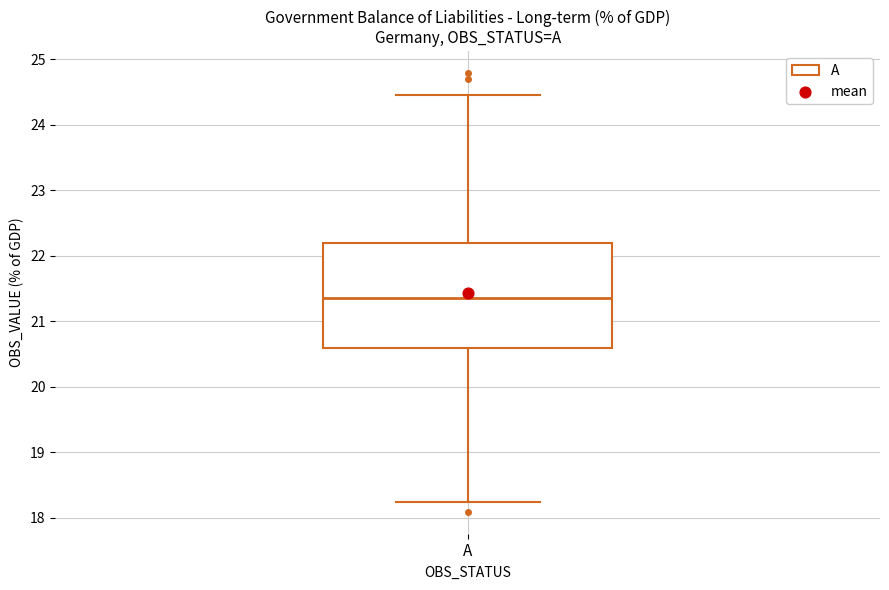

Read this box plot against the y-axis: the position of the median line, the range covered by the box, and the ends of both whiskers. The values are not printed on the chart, so give them approximately, as read against the axis.

median 21.4, box 20.6 to 22.2, whiskers 18.2 to 24.5